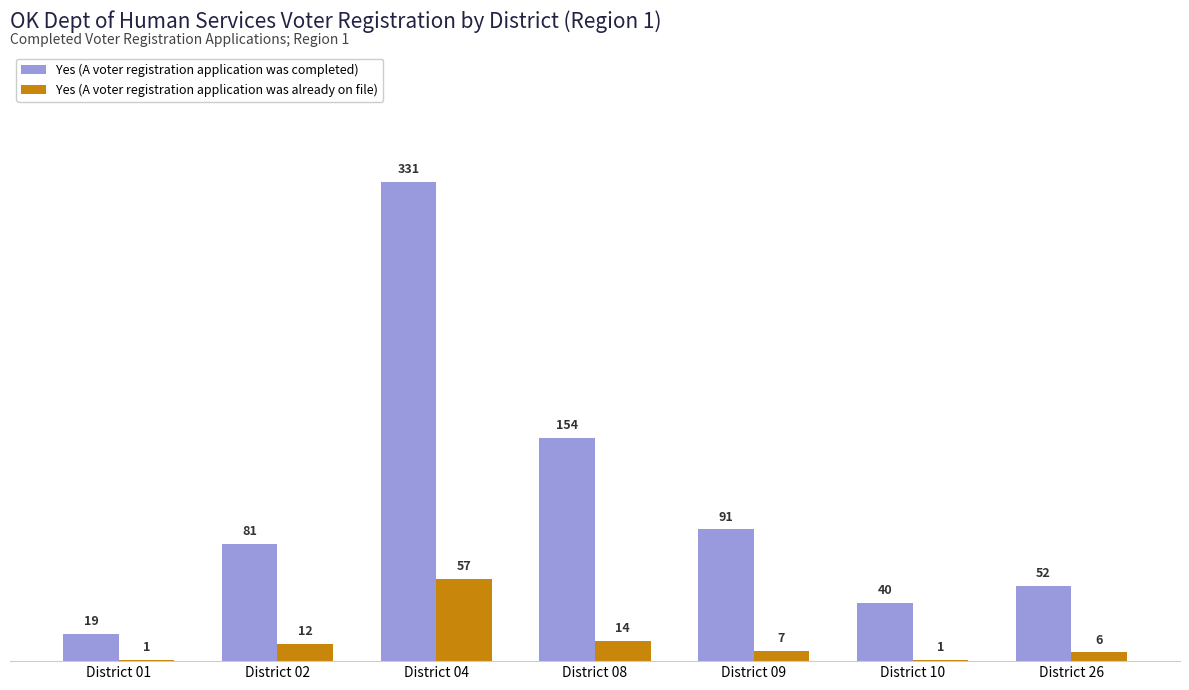

At which label does Yes (A voter registration application was already on file) first exceed 7?

District 02